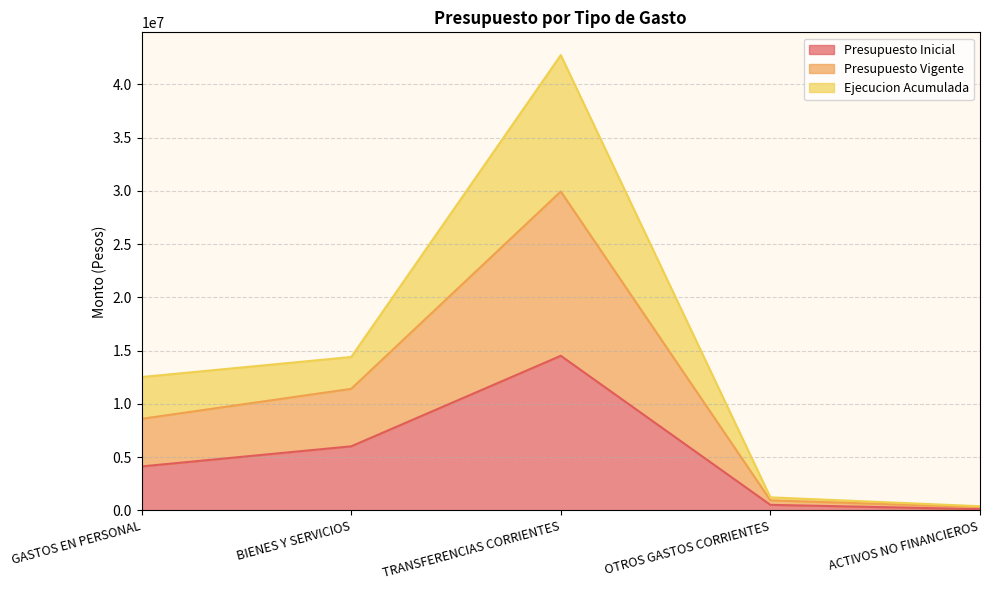

How many lines are shown in the chart?

3